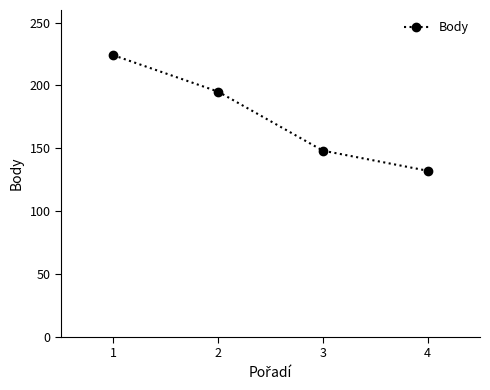

What is the ratio of the value at 4 to the value at 2?

0.7